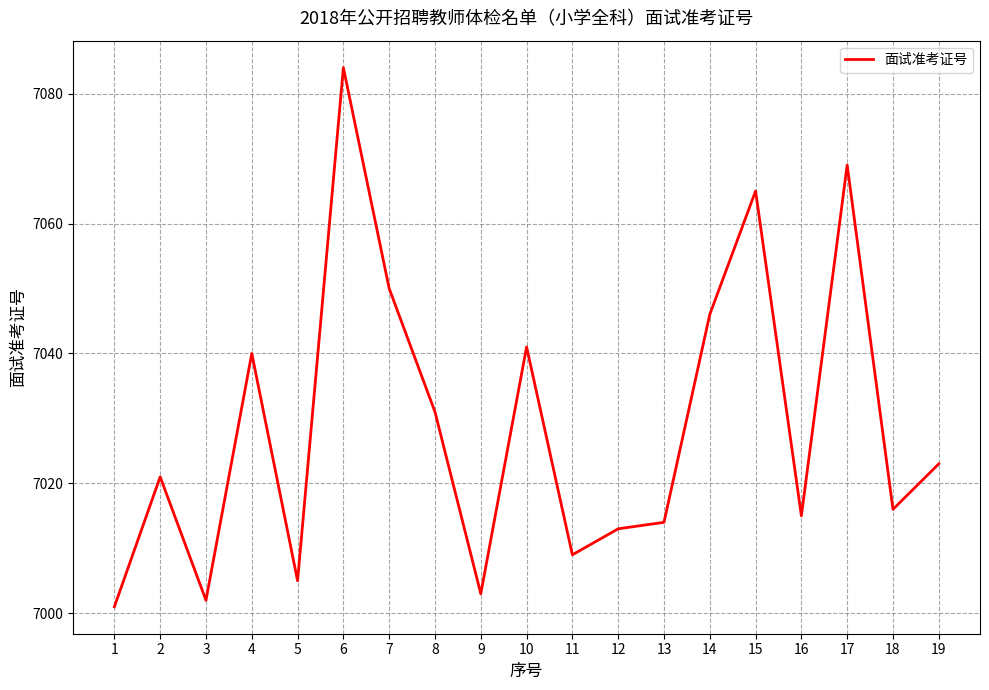

True or false: the data shows 7069 at 17.

True